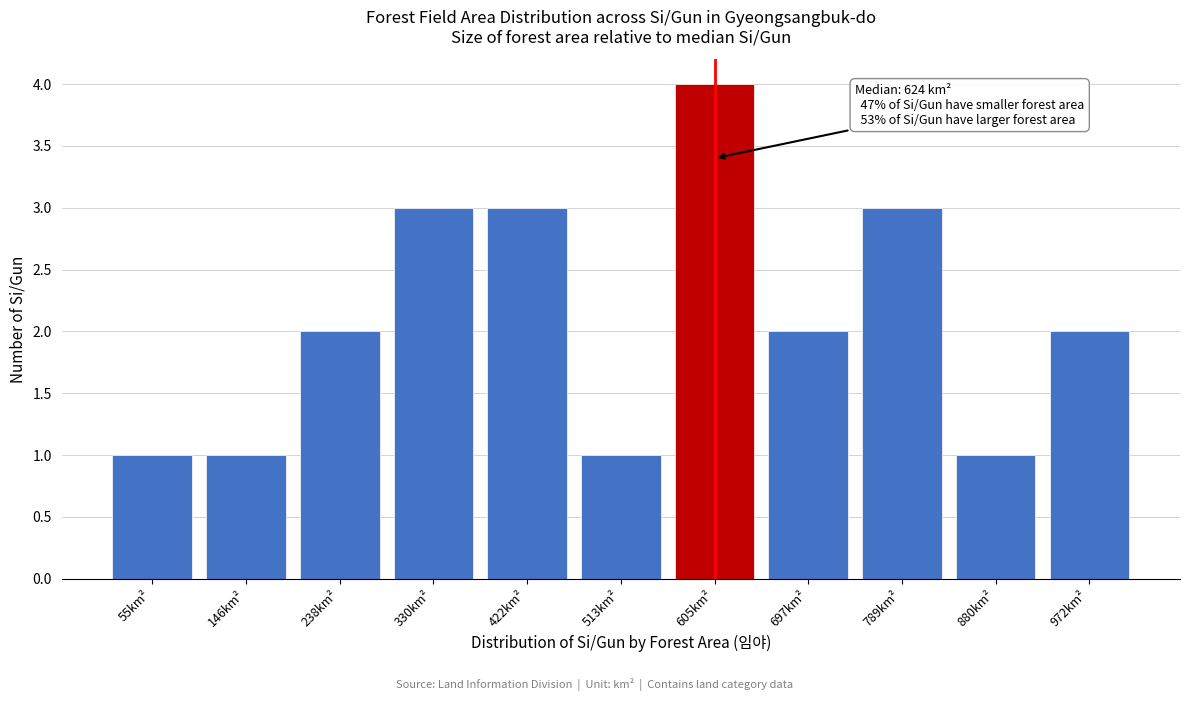

Reading left to right, what are all the values shown in this chart?

55km²=1	146km²=1	238km²=2	330km²=3	422km²=3	513km²=1	605km²=4	697km²=2	789km²=3	880km²=1	972km²=2